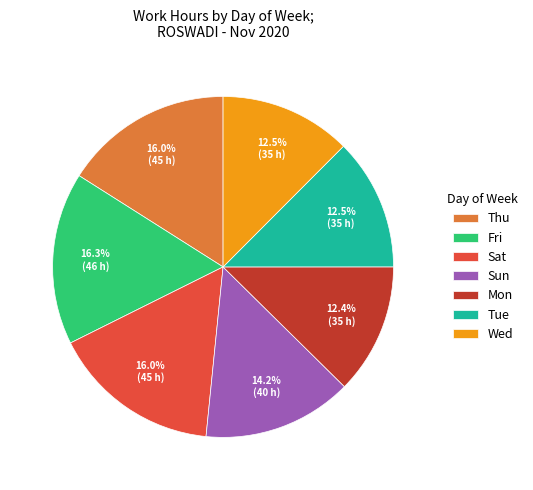

Which has a higher value, Wed or Sat?

Sat